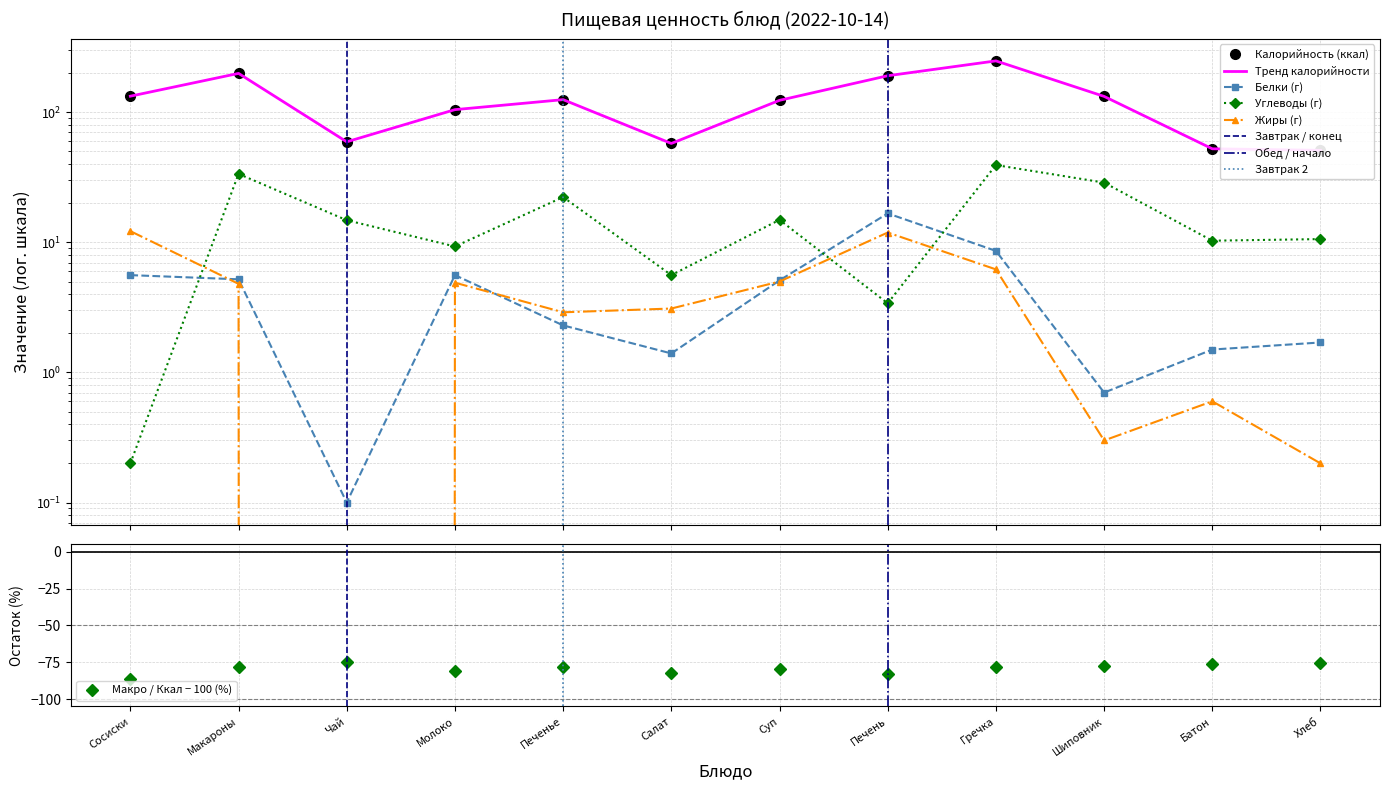

What is the value of the Белки point at the 7th from the left?

5.1